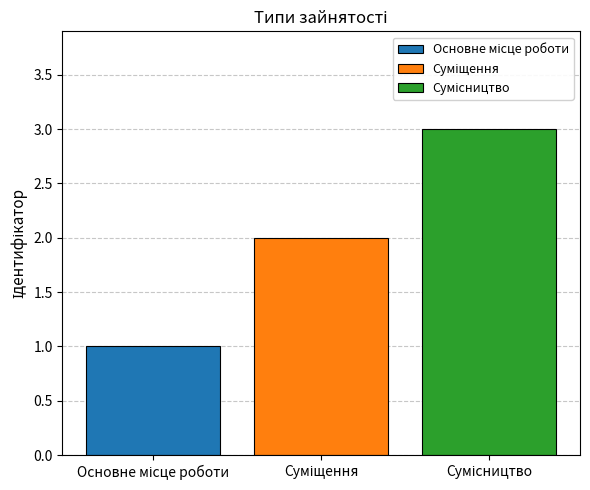

Are the bars horizontal?

No